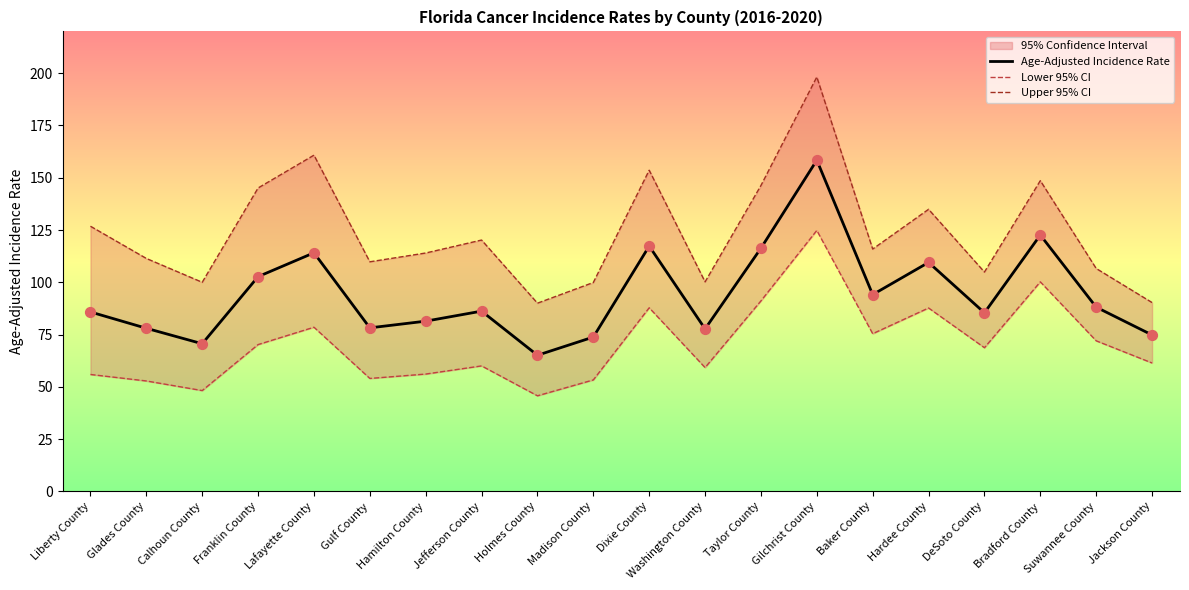

Is the value of Upper 95% CI at Dixie County greater than the value of Age-Adjusted Incidence Rate at Baker County?

Yes